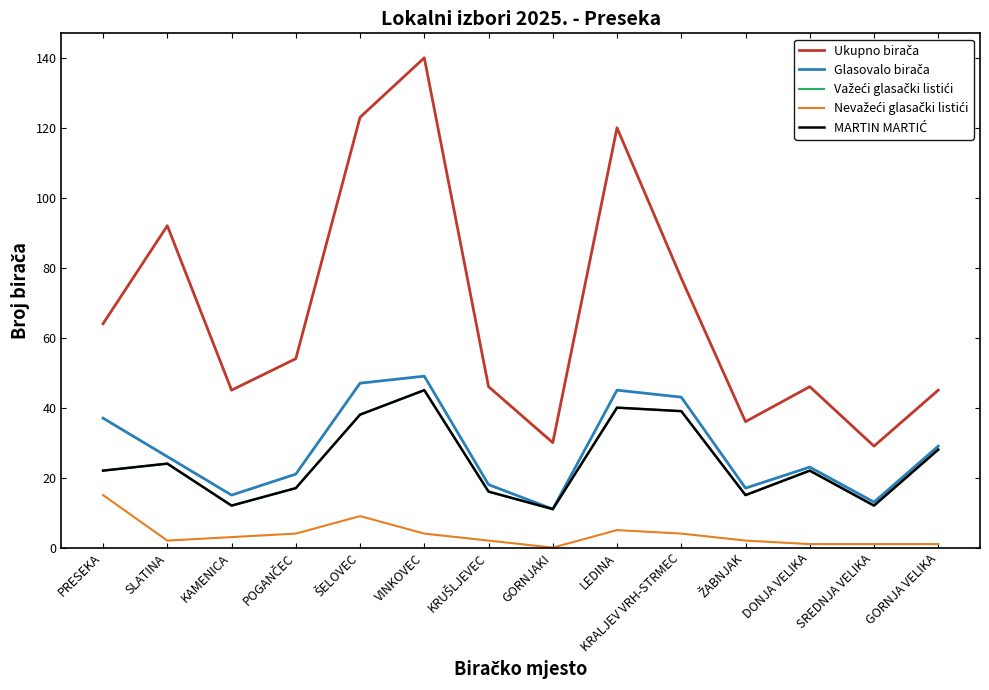

Does the chart have visible grid lines?

No